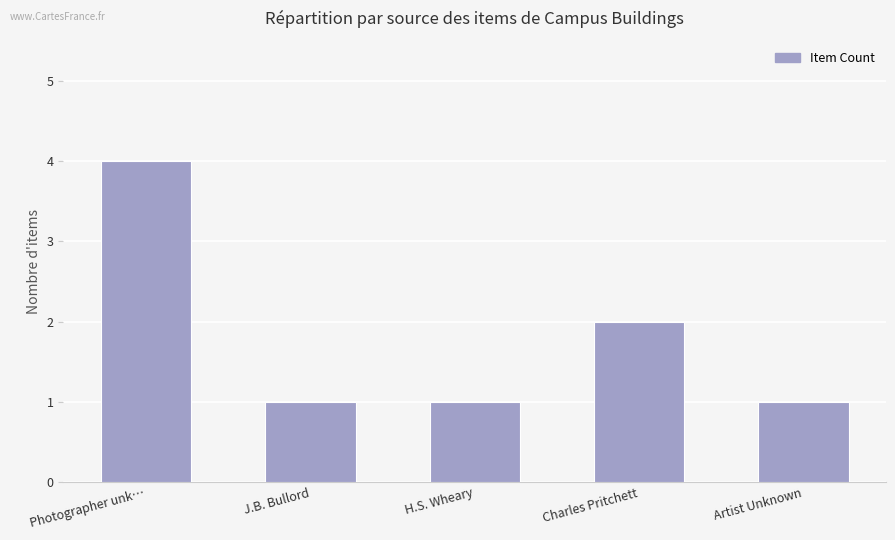

What position from the left is Photographer unk…?

1